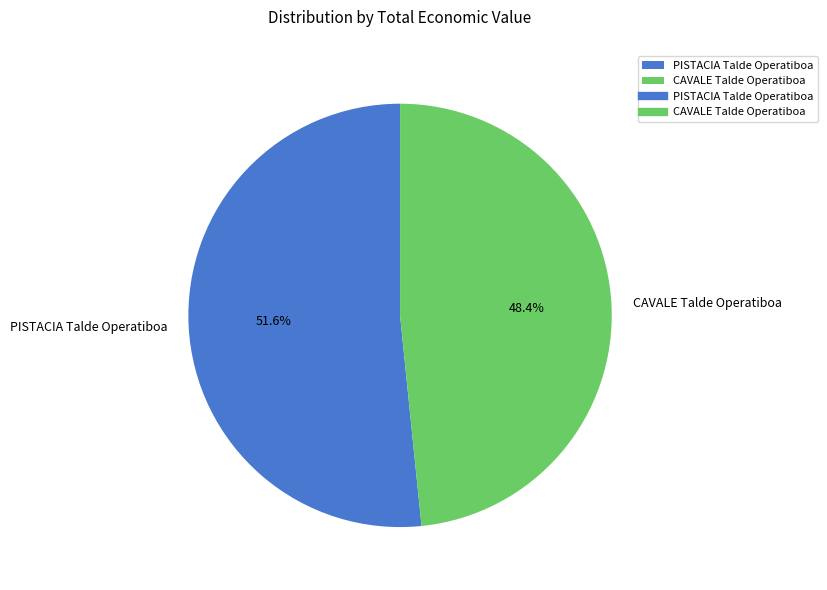

Between CAVALE Talde Operatiboa and PISTACIA Talde Operatiboa, which is larger?

PISTACIA Talde Operatiboa